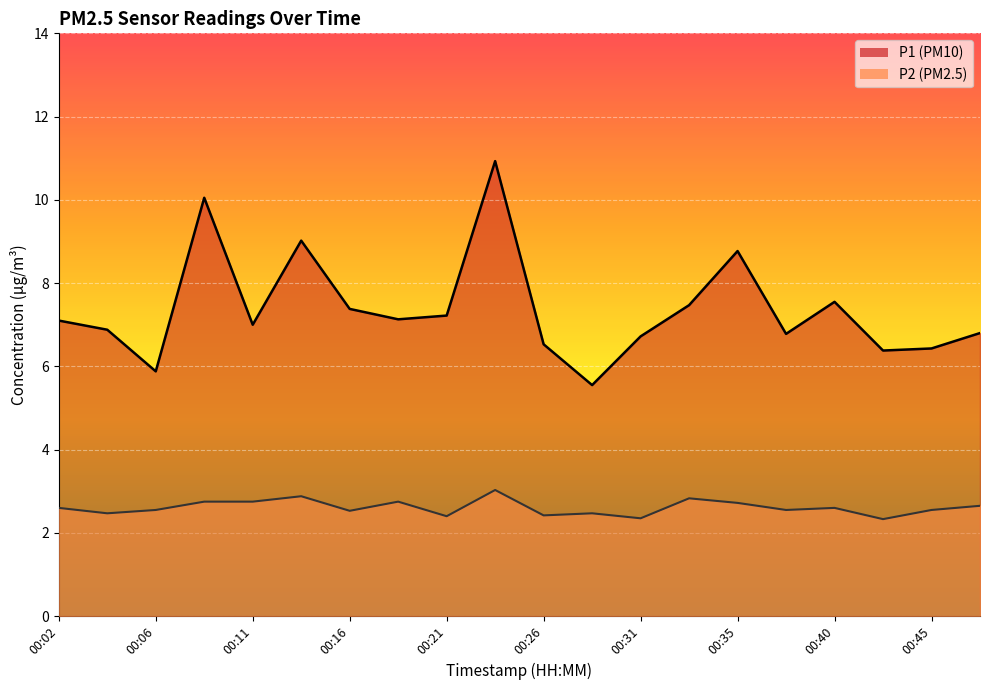

At which label does P1 reach its peak?

00:23